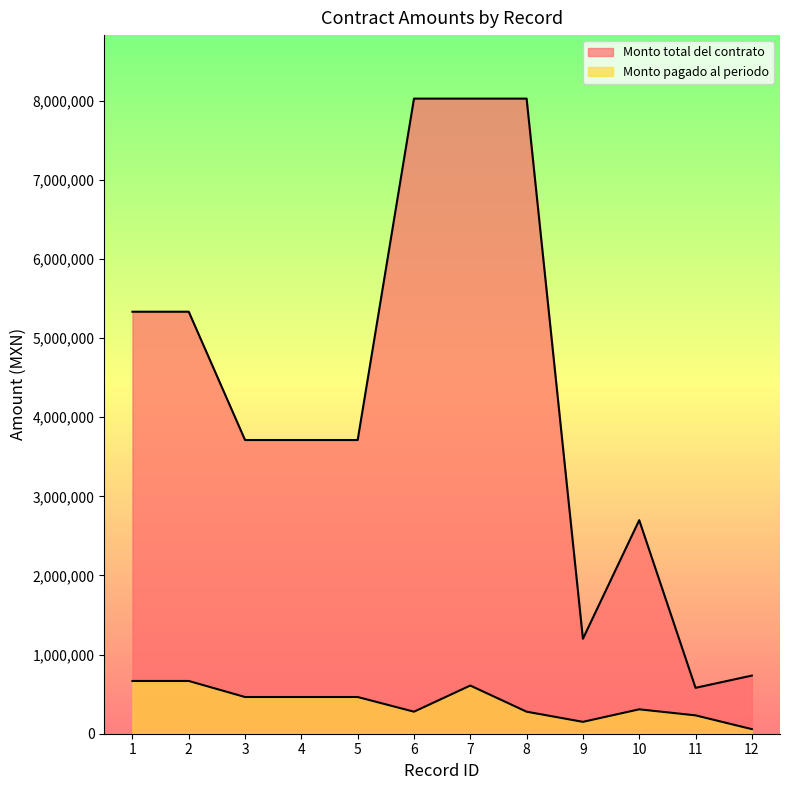

At which category is the sum across all series the highest?

7